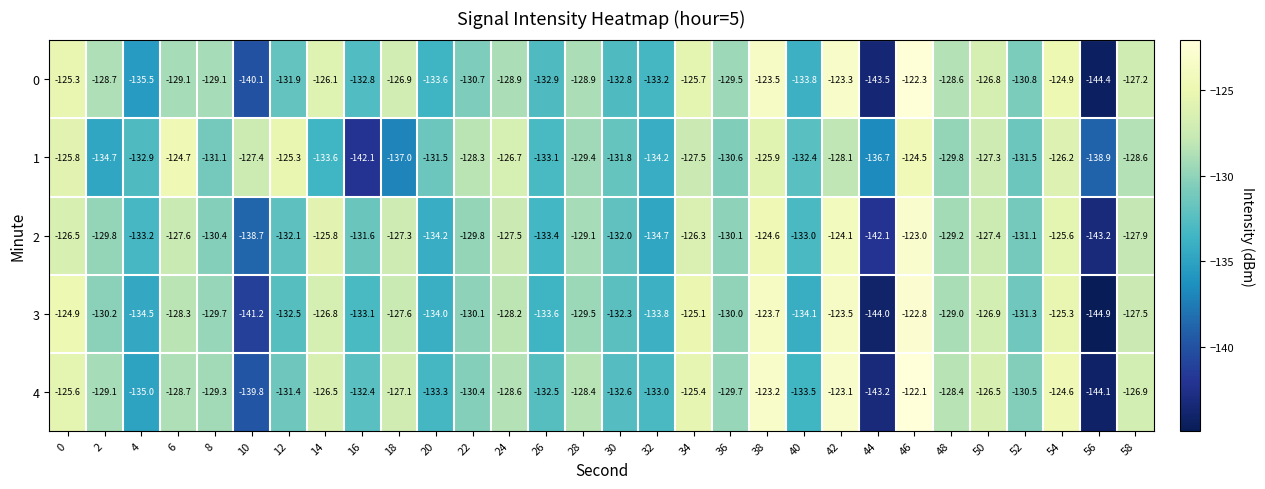

List the series in order of their peak value, lowest first.

1, 2, 3, 0, 4